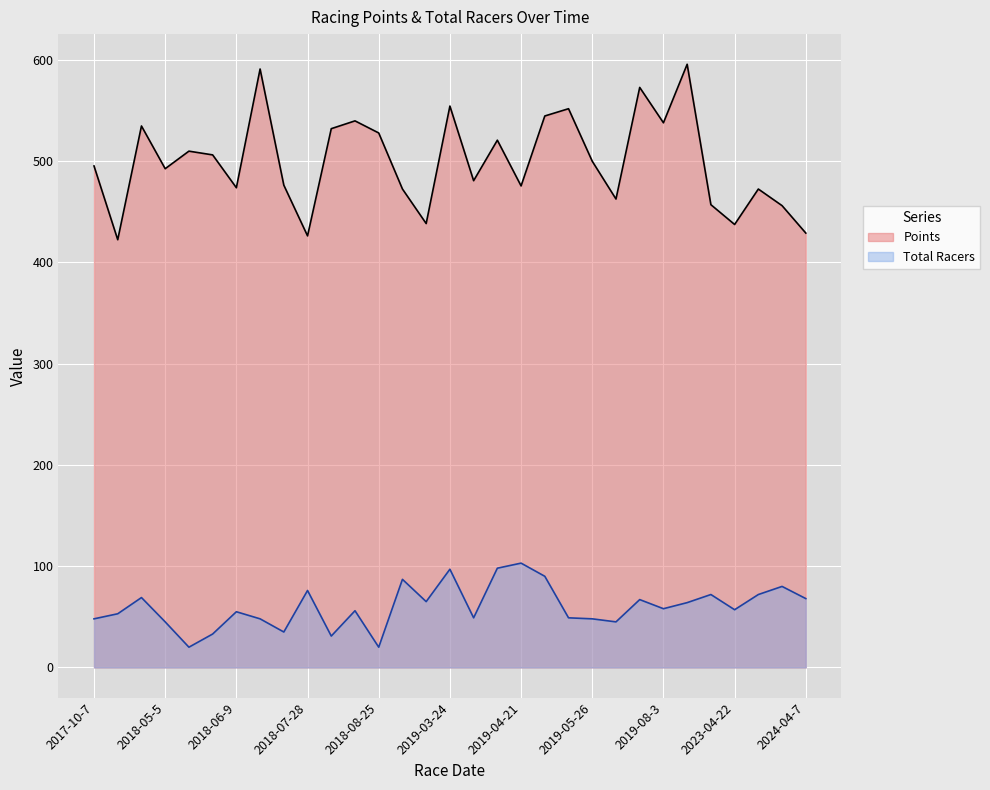

True or false: Total Racers has a value of 77.8 at 2017-10-7.

False